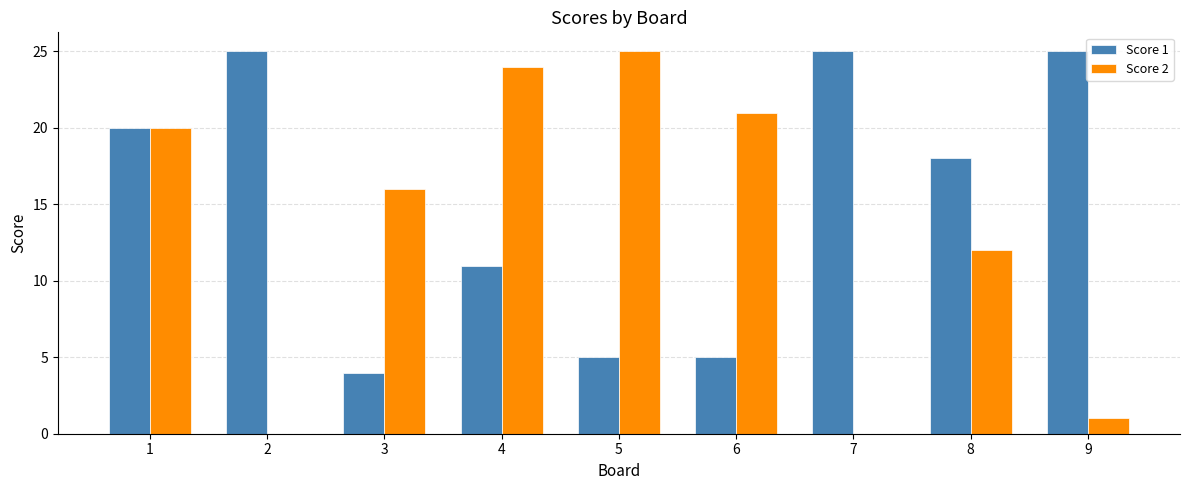

What are all the series names shown in the legend?

Score 1, Score 2